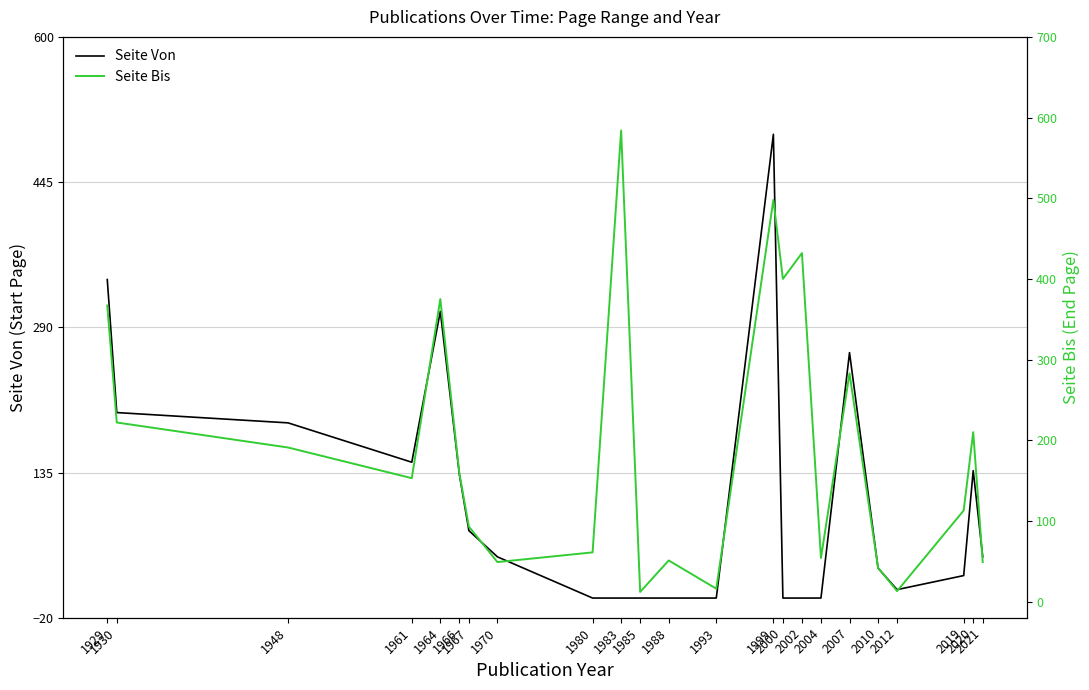

At 2012, list the series in order from largest to smallest.

Seite Bis, Seite Von